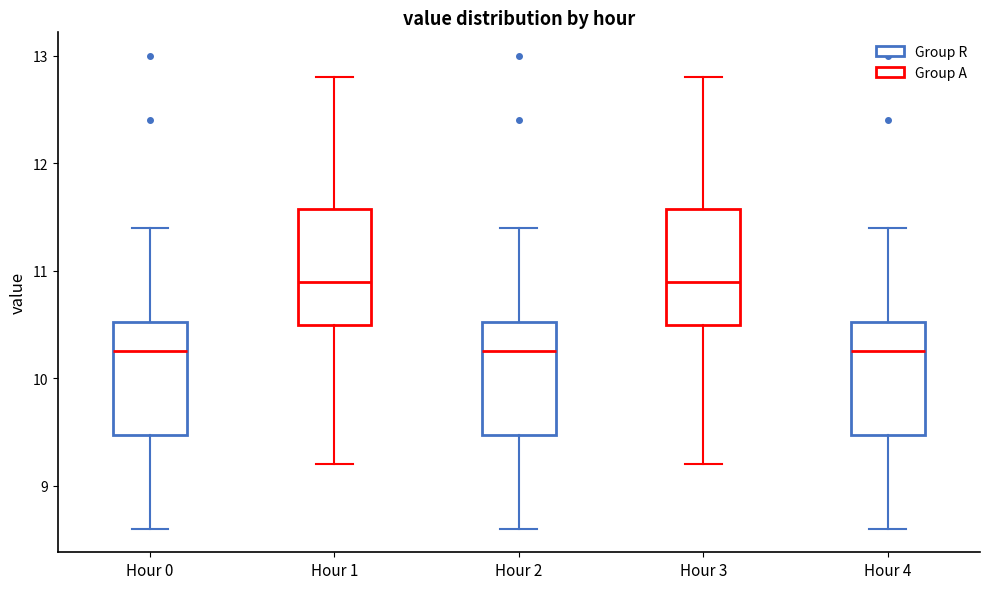

Reading left to right, transcribe this box plot: for each box, give where its median line is, the range the box spans, and where its two whiskers end, as read against the y-axis. The values are not printed on the chart, so give them approximately, as read against the axis.

Hour 0: median 10.3, box 9.5 to 10.5, whiskers 8.6 to 11.4
Hour 1: median 10.9, box 10.5 to 11.6, whiskers 9.2 to 12.8
Hour 2: median 10.3, box 9.5 to 10.5, whiskers 8.6 to 11.4
Hour 3: median 10.9, box 10.5 to 11.6, whiskers 9.2 to 12.8
Hour 4: median 10.3, box 9.5 to 10.5, whiskers 8.6 to 11.4